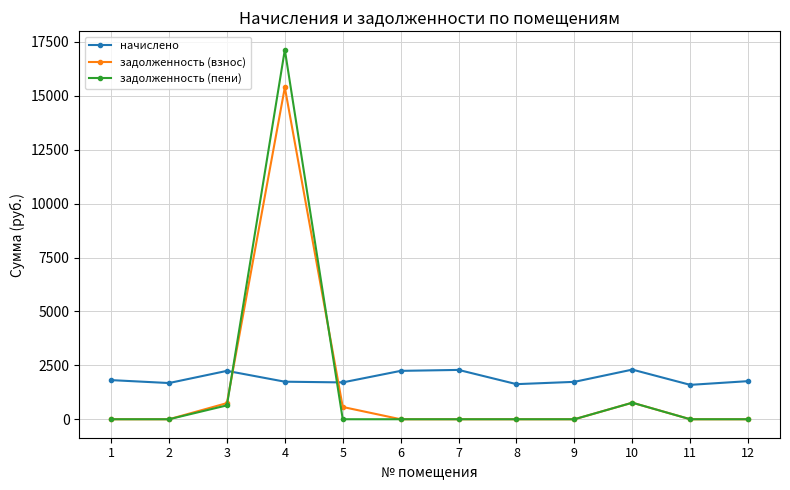

What is the maximum value shown in the chart?

17131.0